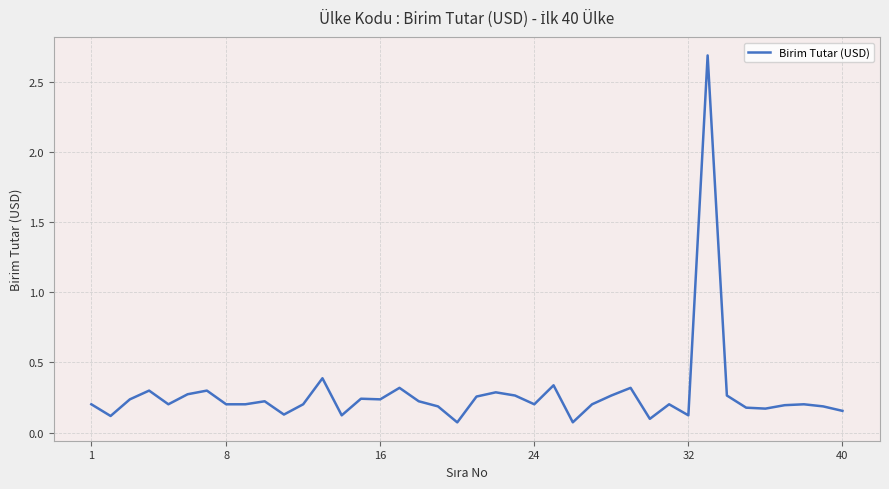

What is the greatest value displayed?

2.7